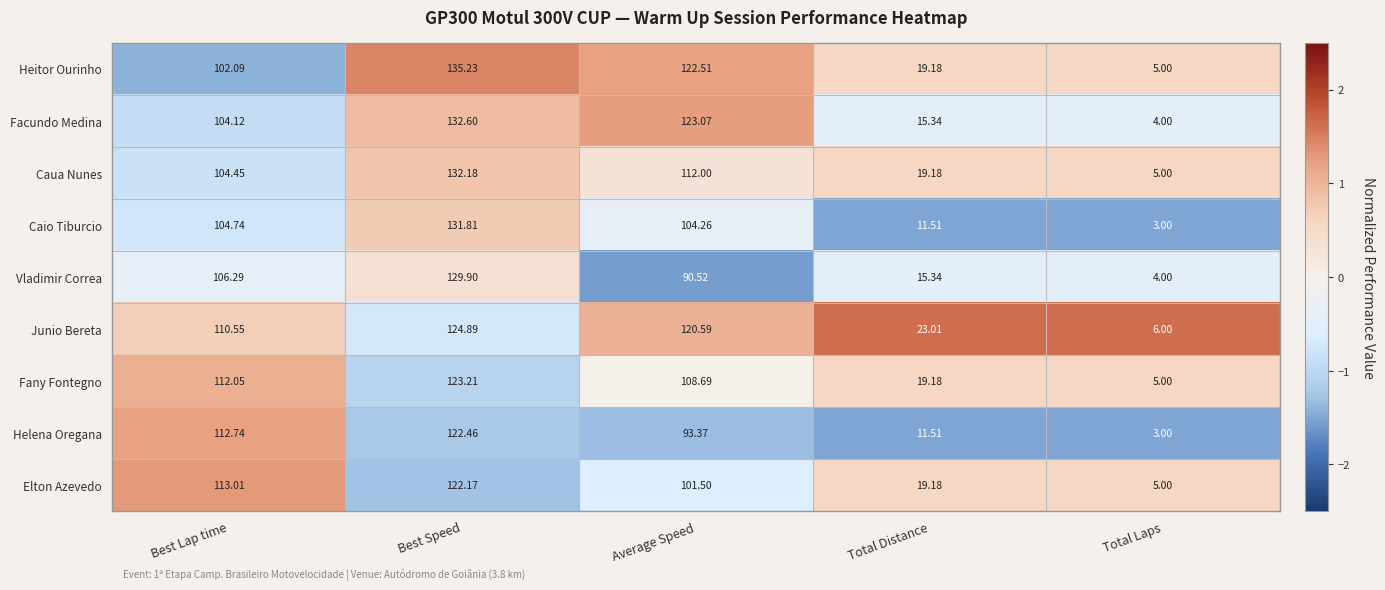

List the series in order of their peak value, highest first.

Heitor Ourinho, Facundo Medina, Caua Nunes, Caio Tiburcio, Vladimir Correa, Junio Bereta, Fany Fontegno, Helena Oregana, Elton Azevedo